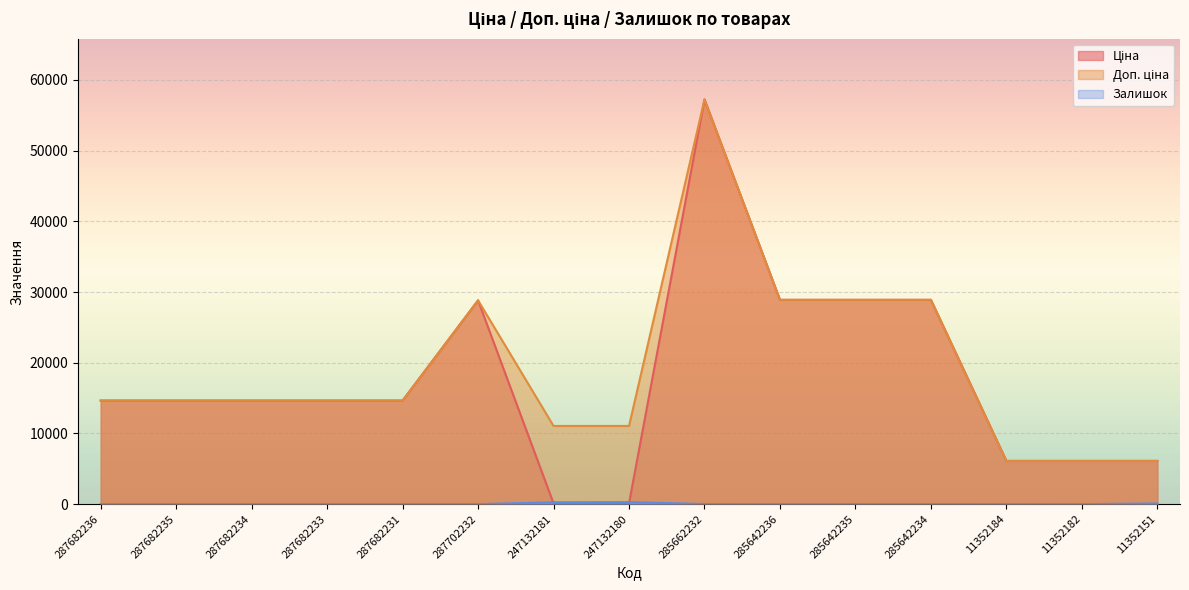

What is the difference between the highest and lowest values at 287682234?

14648.6